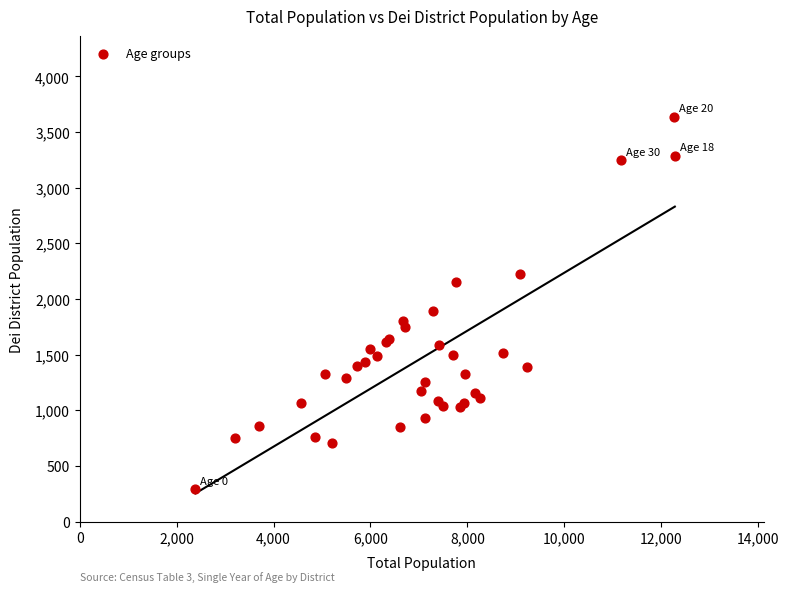

What Y value in the scatter plot is closest to 1963?

1893